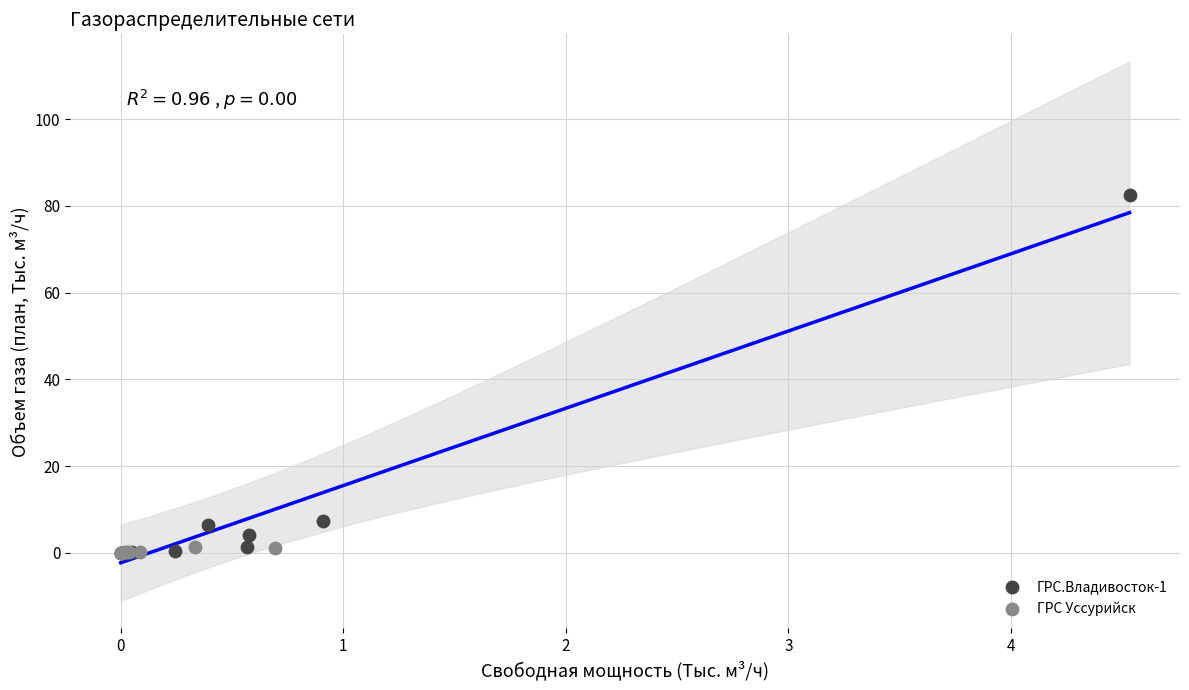

Which series has the largest Y range (max minus min)?

ГРС.Владивосток-1